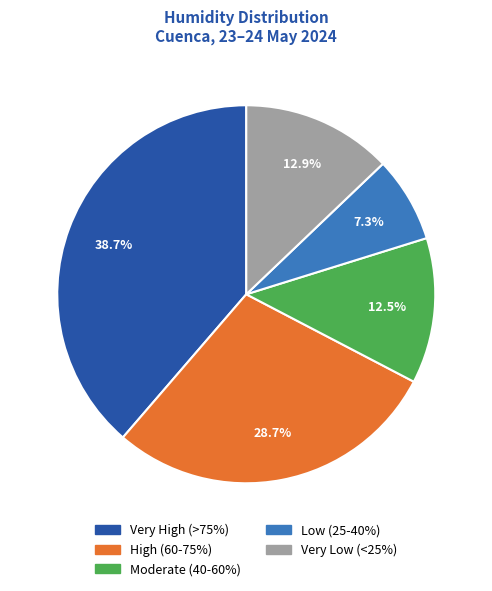

What is the largest slice in the pie chart?

Very High (>75%)